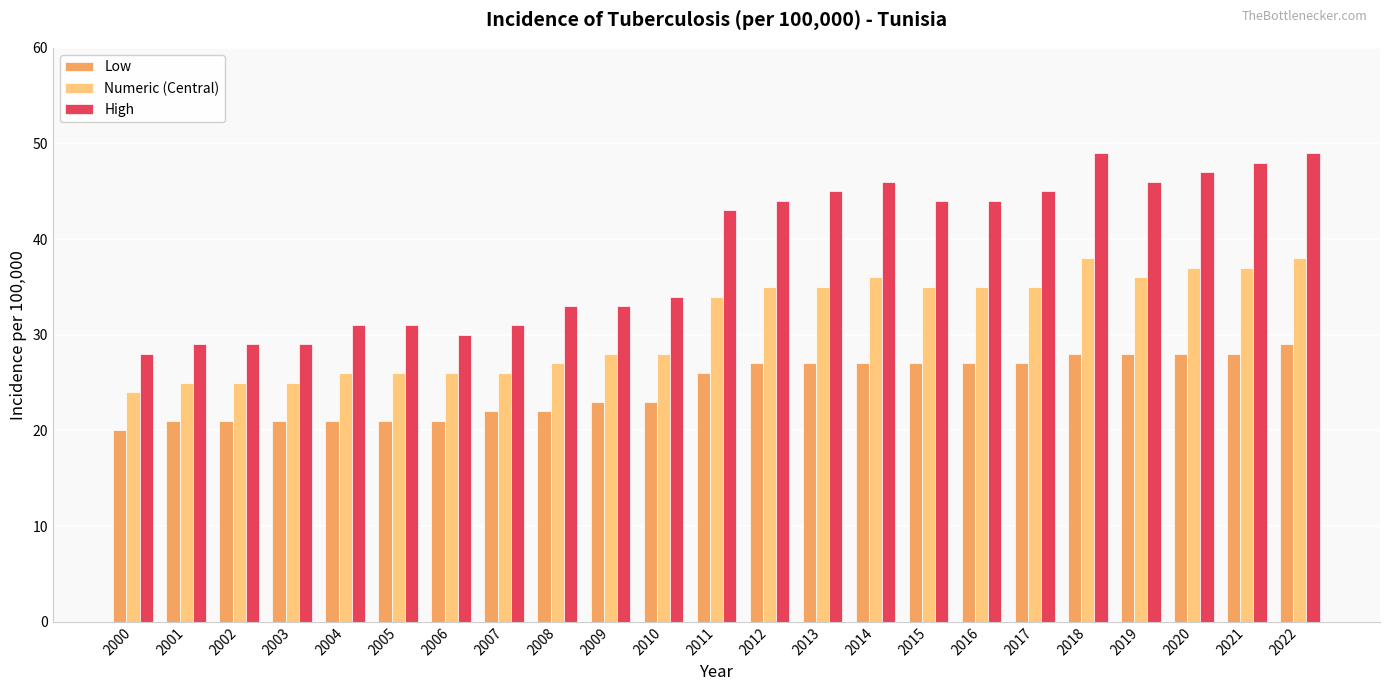

Which series has the largest total across all categories?

High